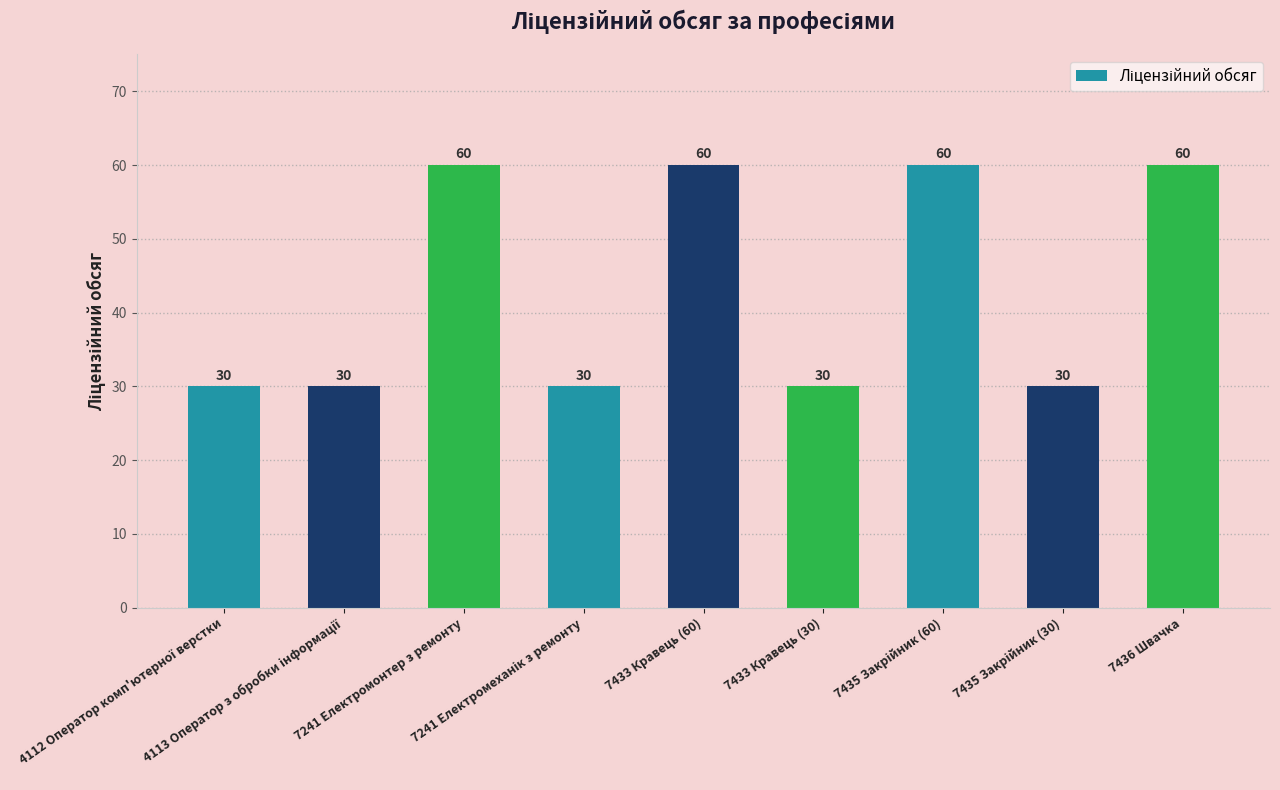

Count the values in the range 30 to 60.

9